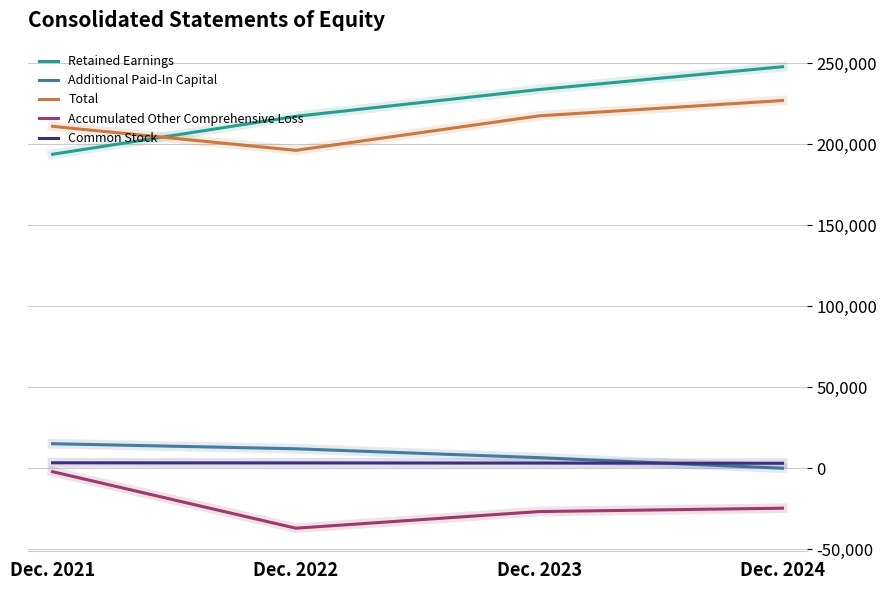

Is it true that Common Stock equals 3331 at Dec. 2022?

True